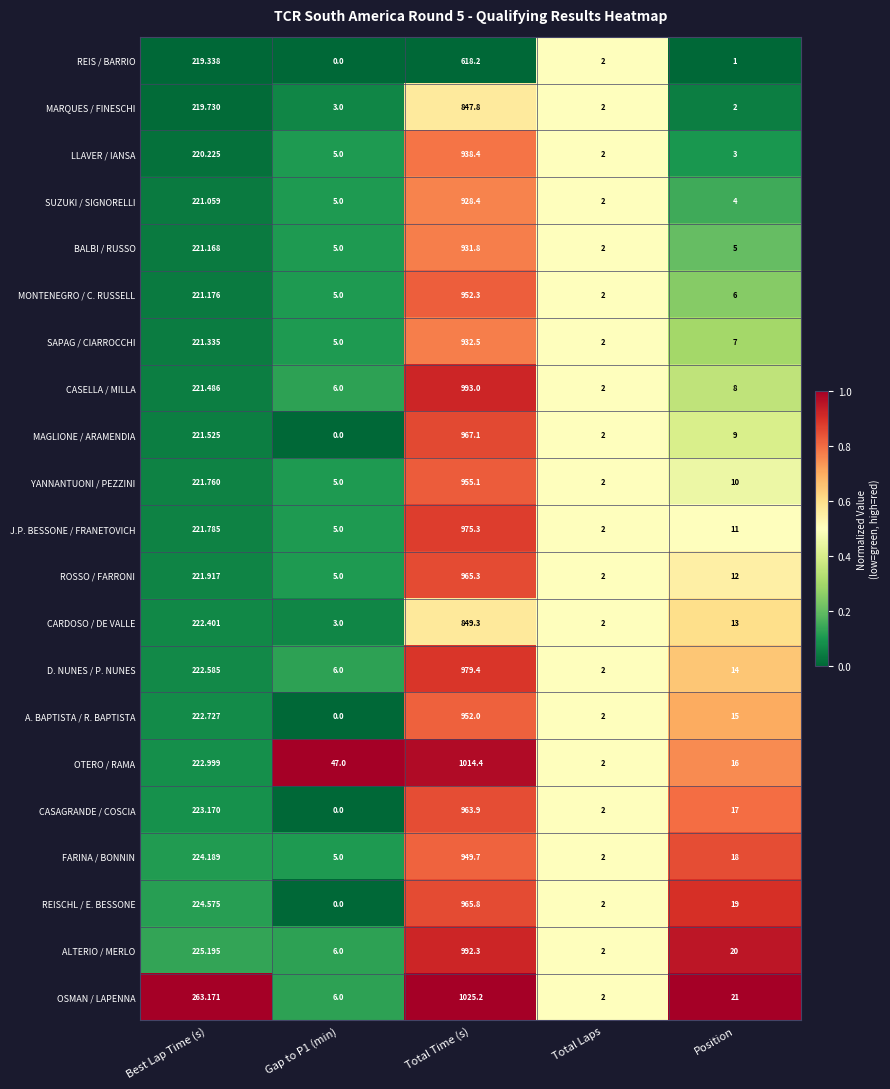

At which category is the sum across all series the highest?

Total Time (s)